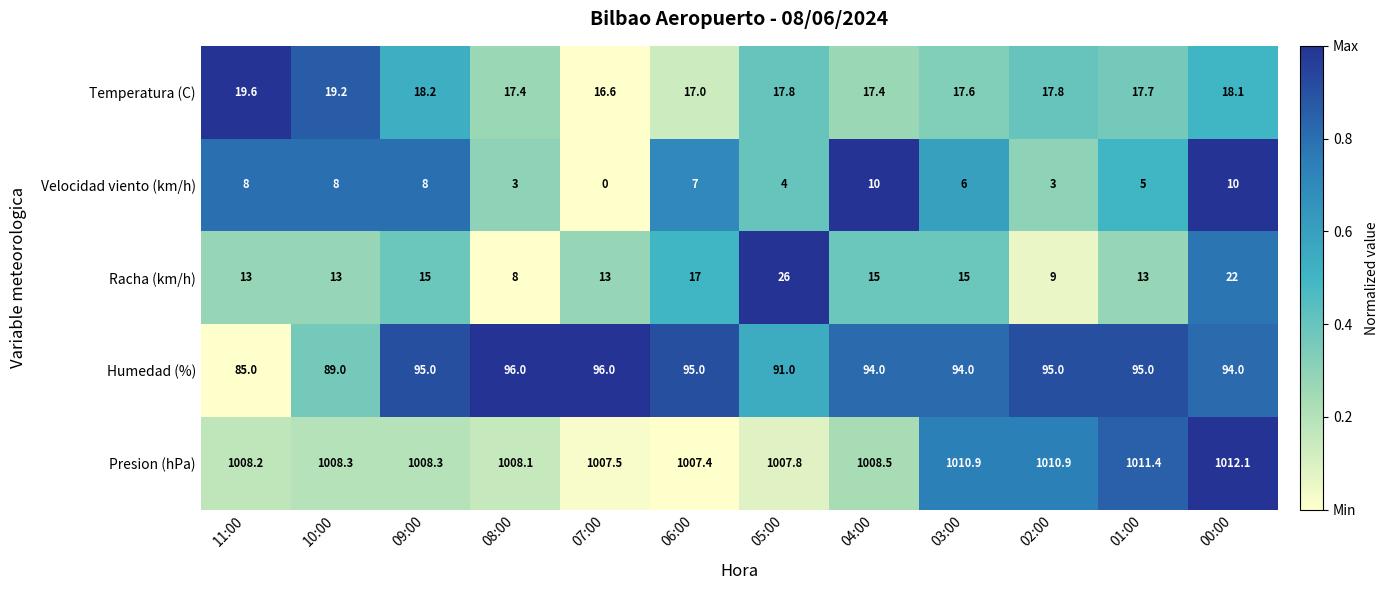

Is the value of Velocidad viento (km/h) at 00:00 greater than the value of Humedad (%) at 00:00?

No